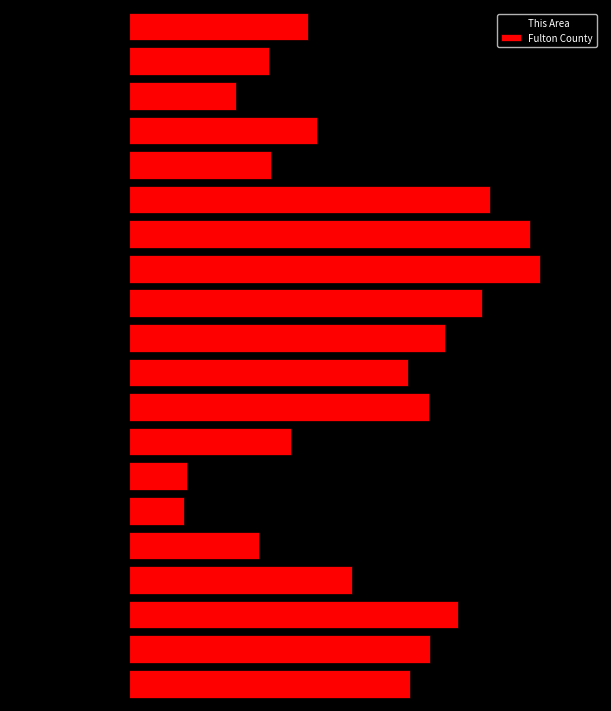

What is the difference between the second highest and second lowest values in the Fulton County series?

3732